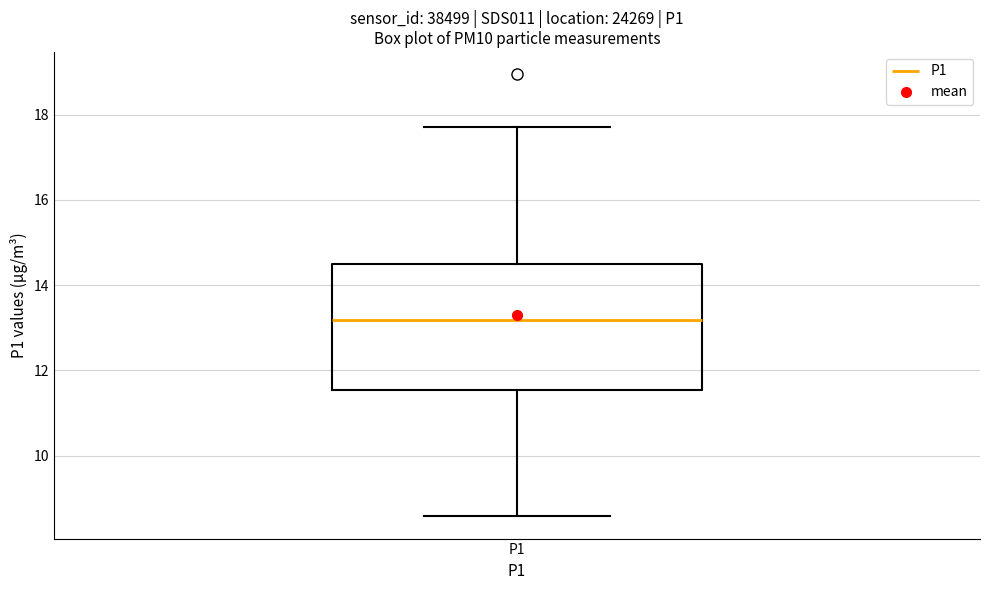

Read this box plot against the y-axis: the position of the median line, the range covered by the box, and the ends of both whiskers. The values are not printed on the chart, so give them approximately, as read against the axis.

median 13.2, box 11.6 to 14.6, whiskers 8.6 to 17.8